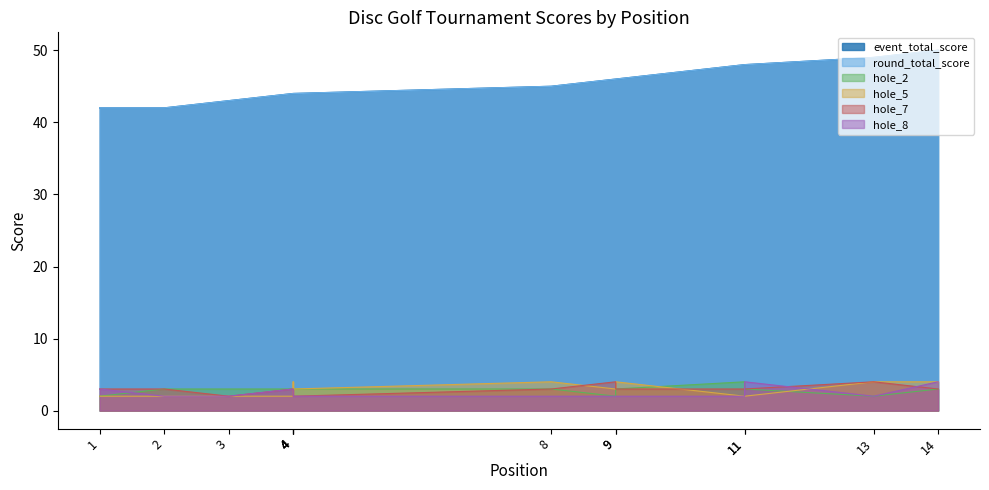

Which series has the largest total across all categories?

event_total_score